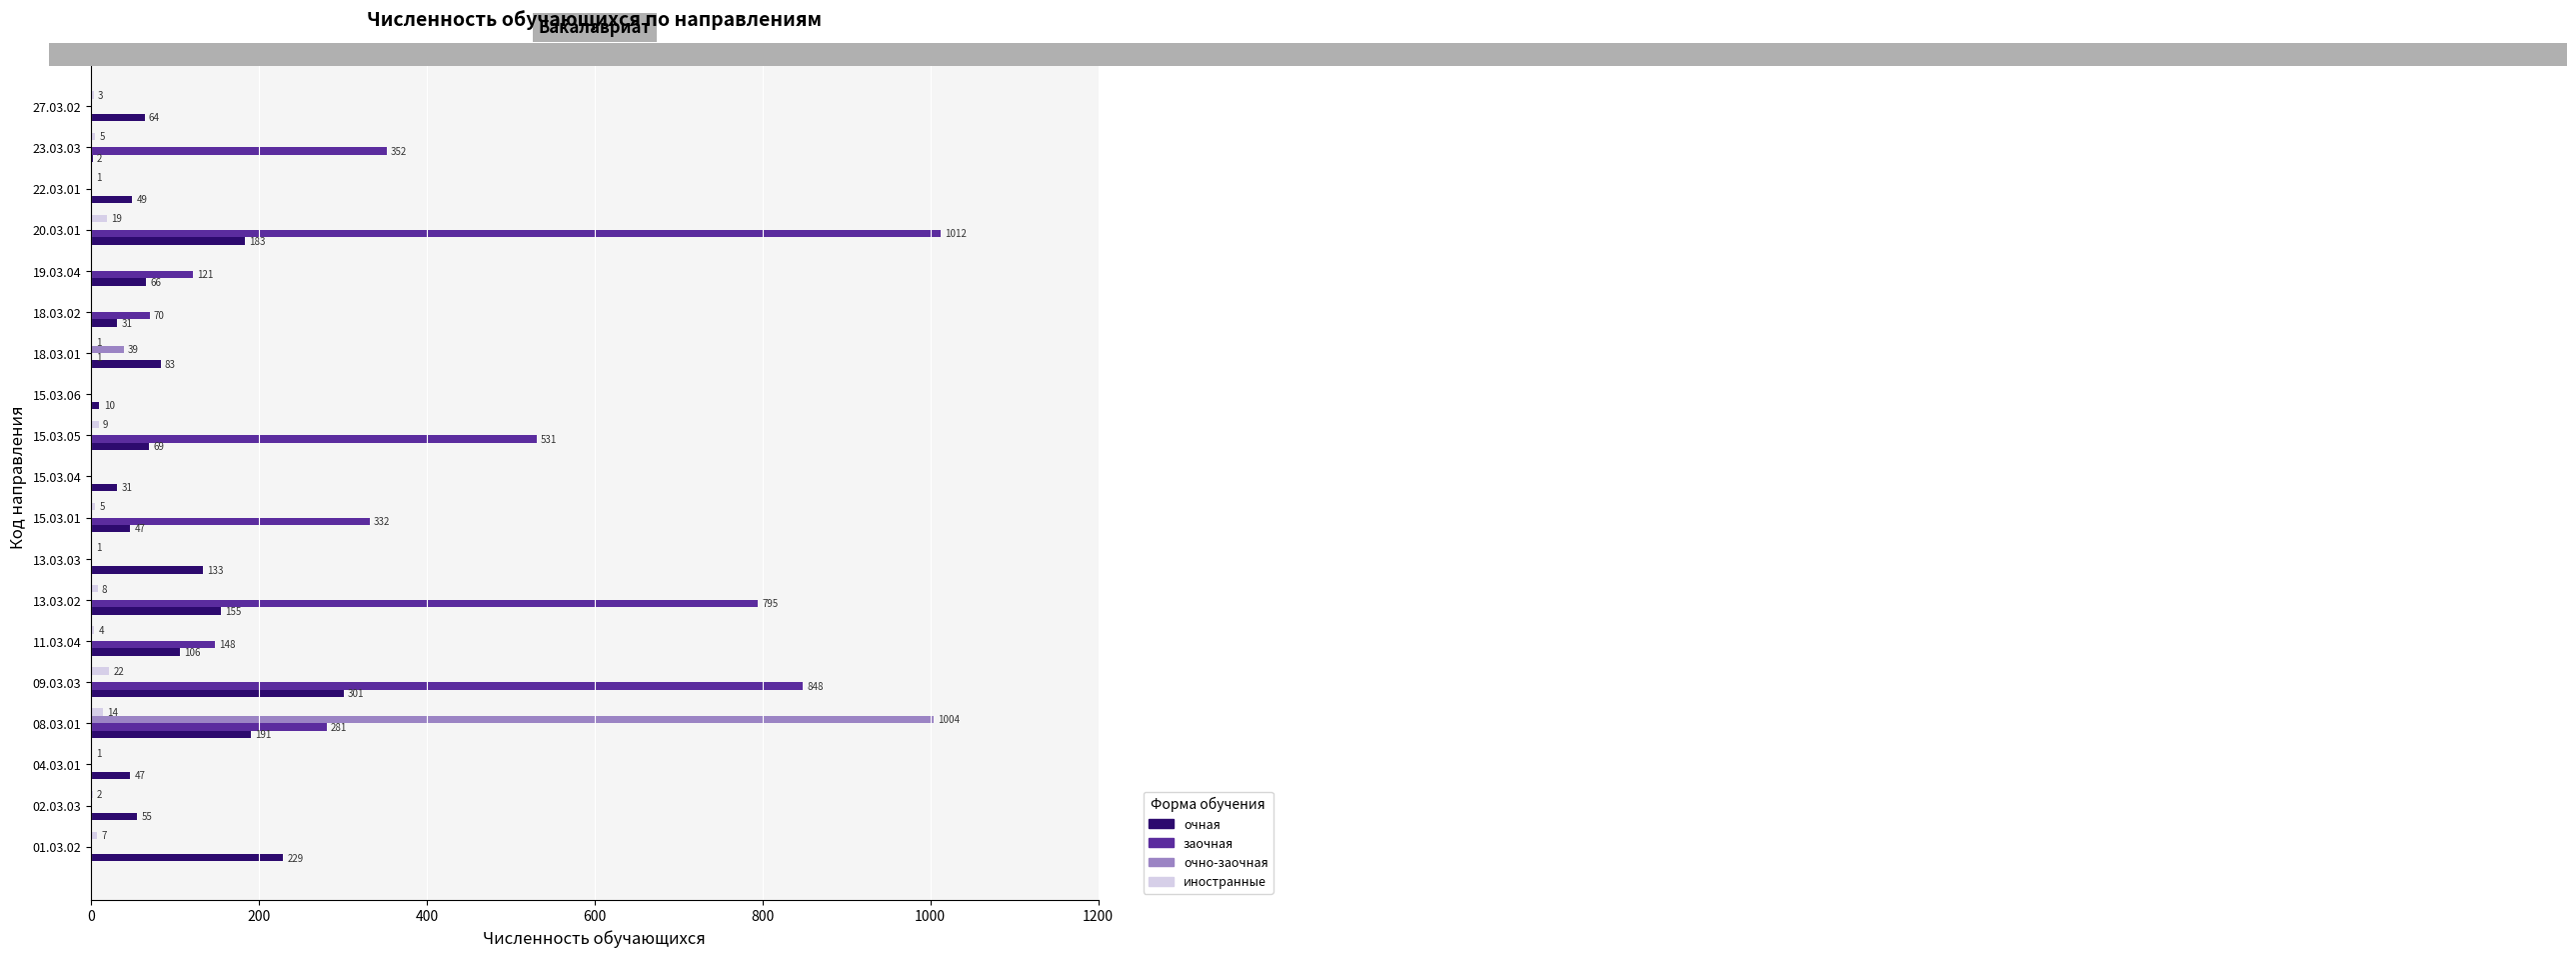

How many values in очно-заочная are above zero?

2